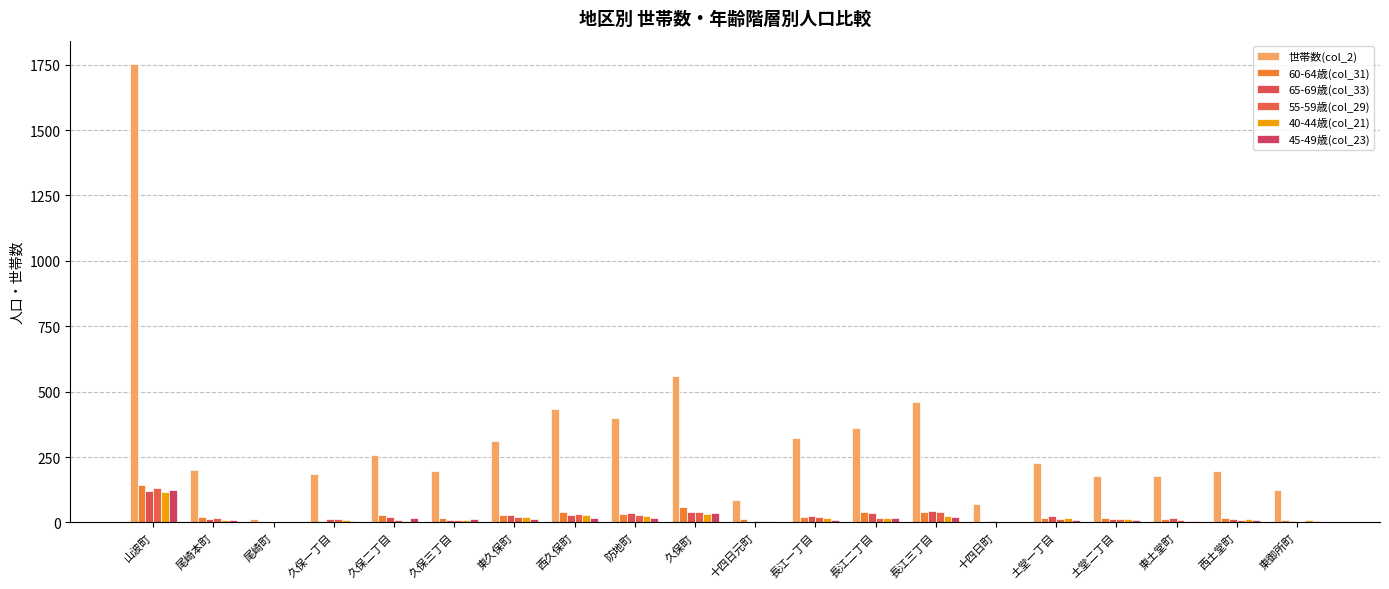

Which series has the largest total across all categories?

世帯数(col_2)